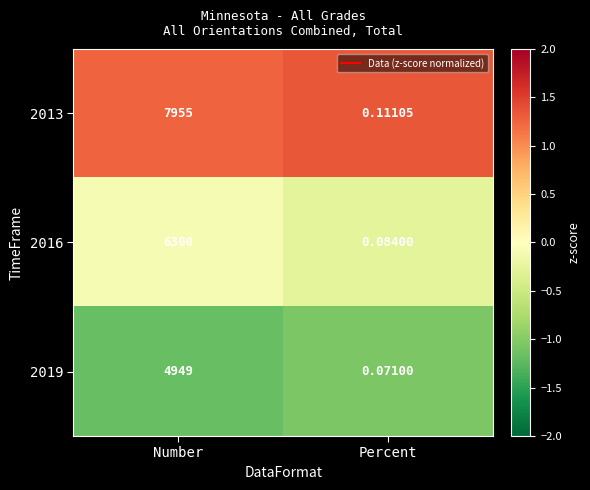

Count the number of categories in the chart.

2